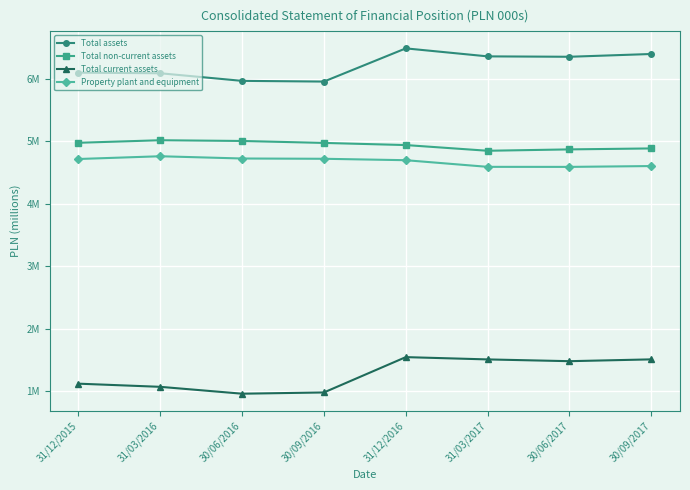

At which category does Total assets reach its first local peak?

31/12/2016